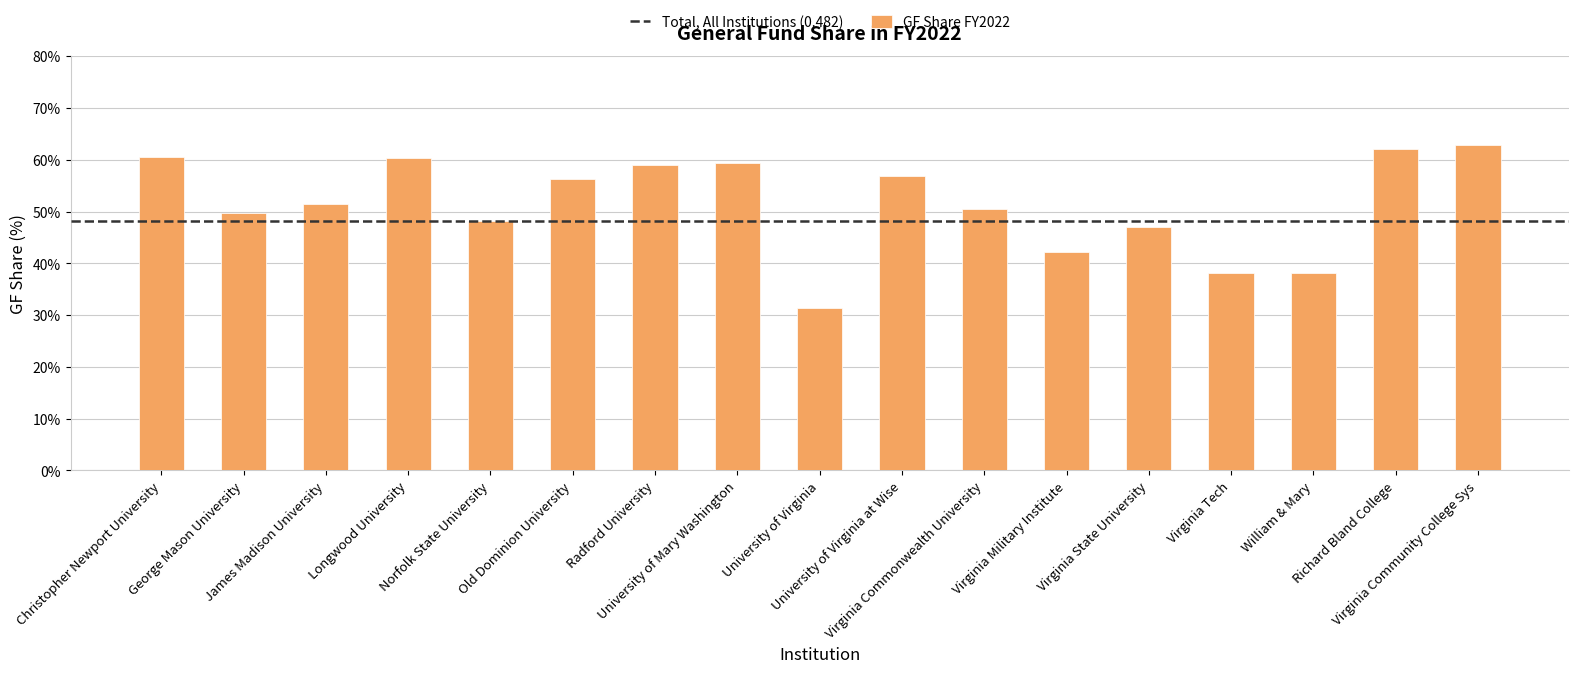

What is the change in value from George Mason University to Virginia Tech?

-0.1